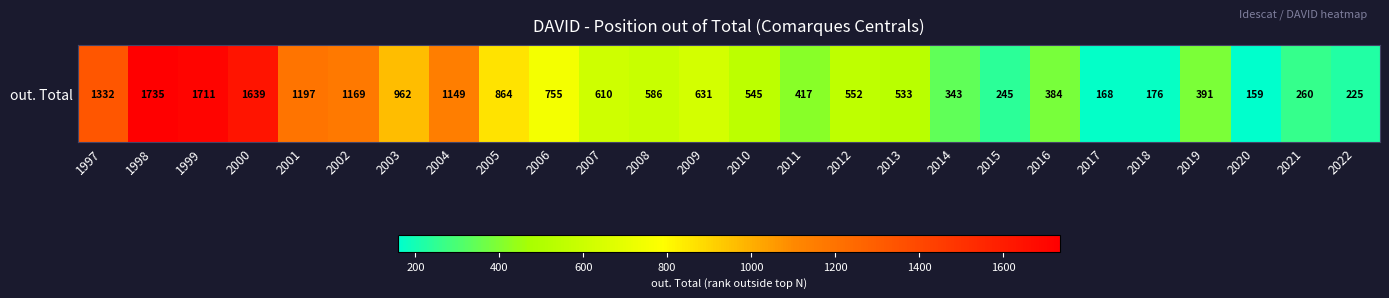

What is the greatest value displayed?

1735